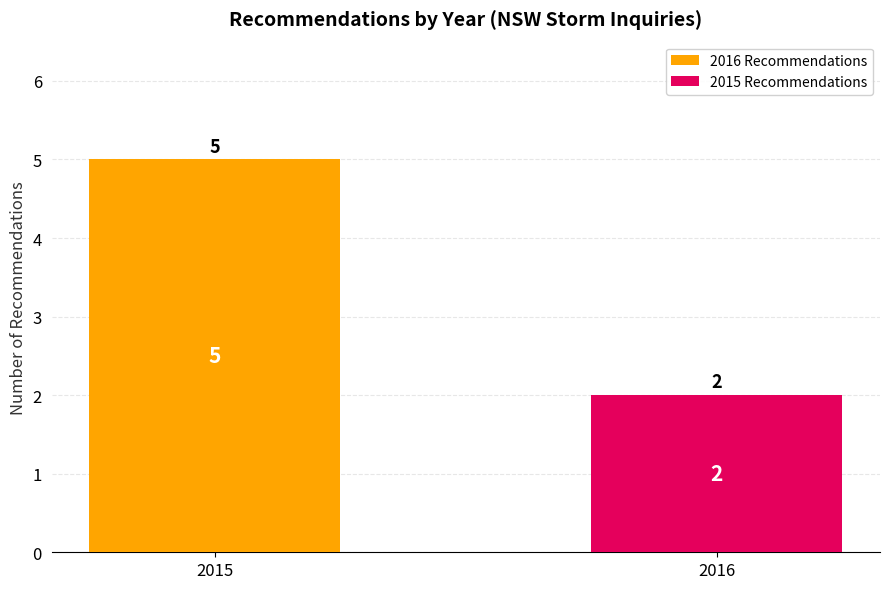

Are the bars horizontal?

No